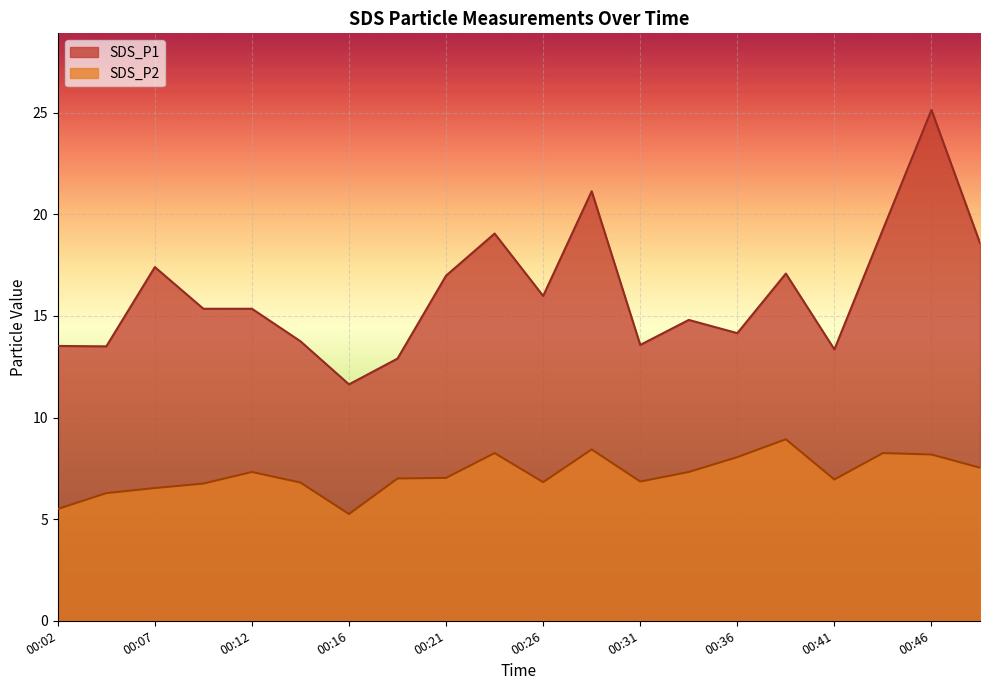

True or false: SDS_P2 and SDS_P1 intersect in this chart.

False